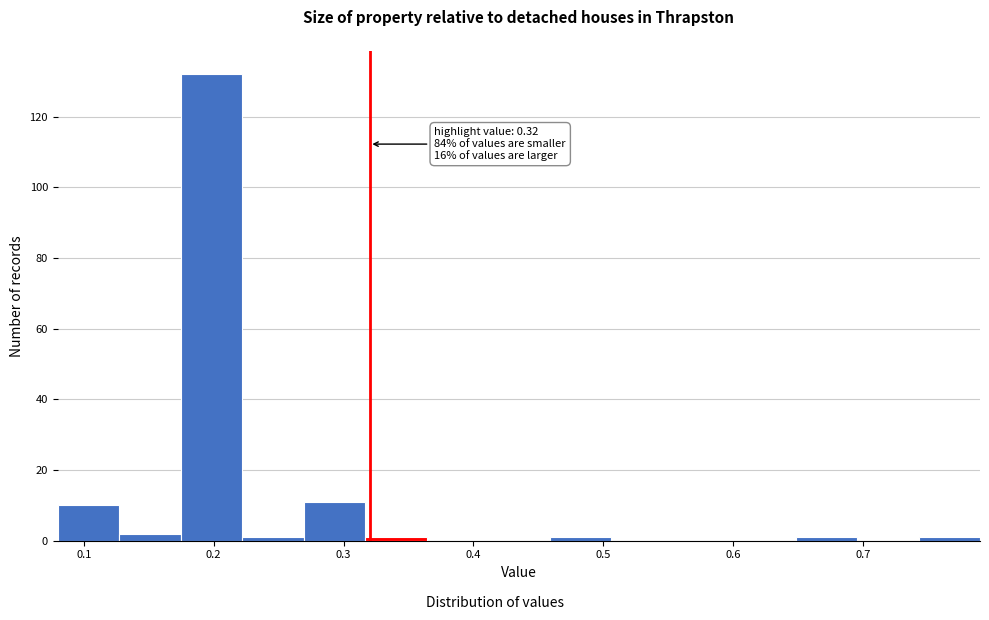

Over which range of the x-axis is the bar tallest?

0.17 to 0.22